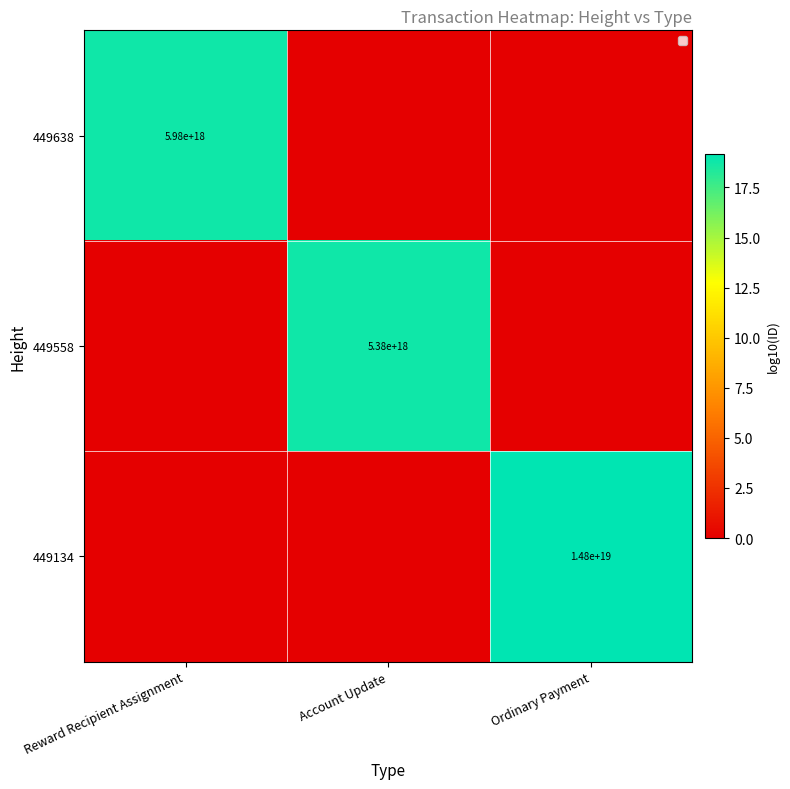

The value of 449638 at Reward Recipient Assignment is 5980000000000000000. True or false?

True